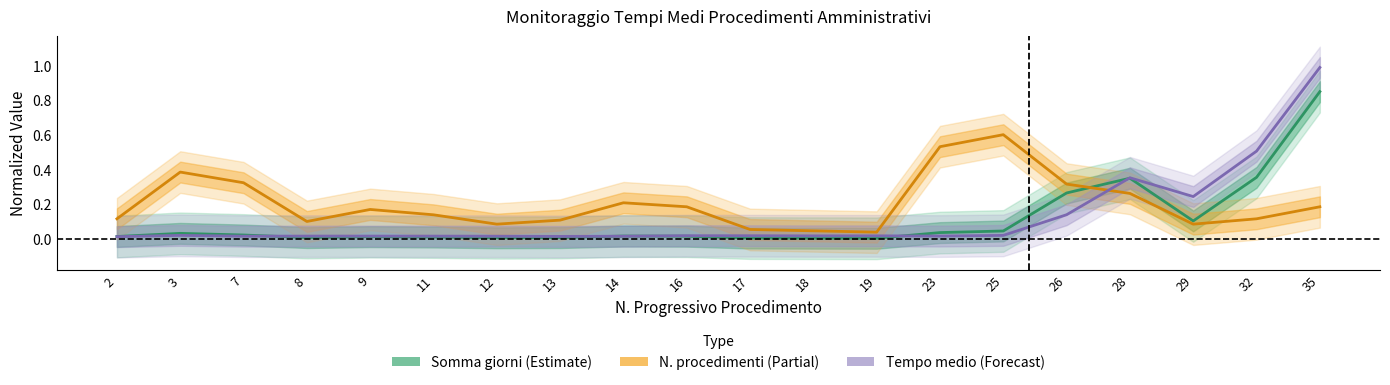

Reading right to left, extract all data points from this chart.

Somma giorni (Estimate): 35=0.8	32=0.4	29=0.1	28=0.3	26=0.3	25=0.0	23=0.0	19=0.0	18=0.0	17=0.0	16=0.0	14=0.0	13=0.0	12=0.0	11=0.0	9=0.0	8=0.0	7=0.0	3=0.0	2=0.0
N. procedimenti (Partial): 35=0.2	32=0.1	29=0.1	28=0.3	26=0.3	25=0.6	23=0.5	19=0.0	18=0.0	17=0.1	16=0.2	14=0.2	13=0.1	12=0.1	11=0.1	9=0.2	8=0.1	7=0.3	3=0.4	2=0.1
Tempo medio (Forecast): 35=1.0	32=0.5	29=0.2	28=0.4	26=0.1	25=0.0	23=0.0	19=0.0	18=0.0	17=0.0	16=0.0	14=0.0	13=0.0	12=0.0	11=0.0	9=0.0	8=0.0	7=0.0	3=0.0	2=0.0